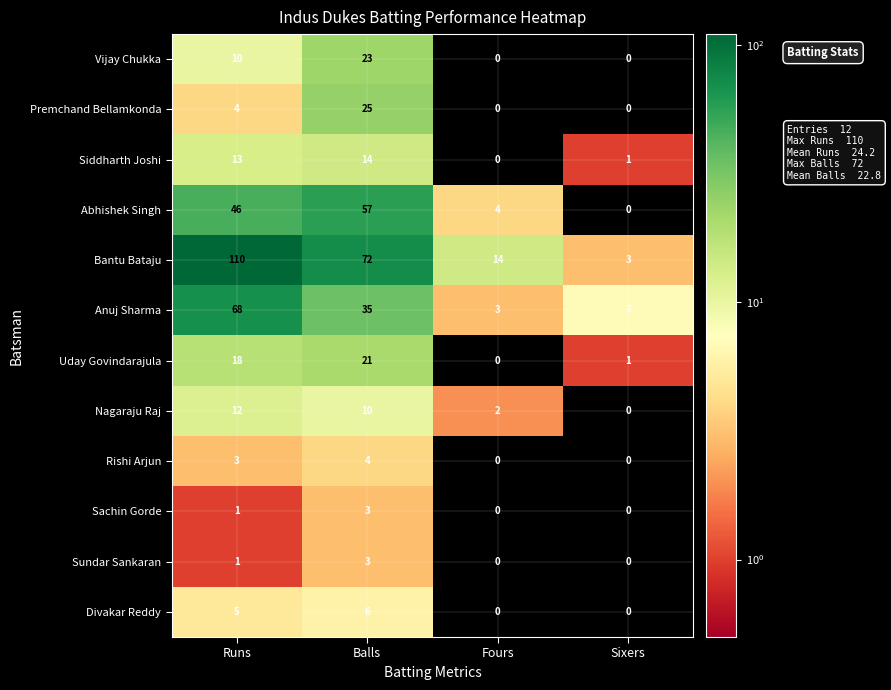

What is the difference between the maximum and minimum values in the Nagaraju Raj series?

12